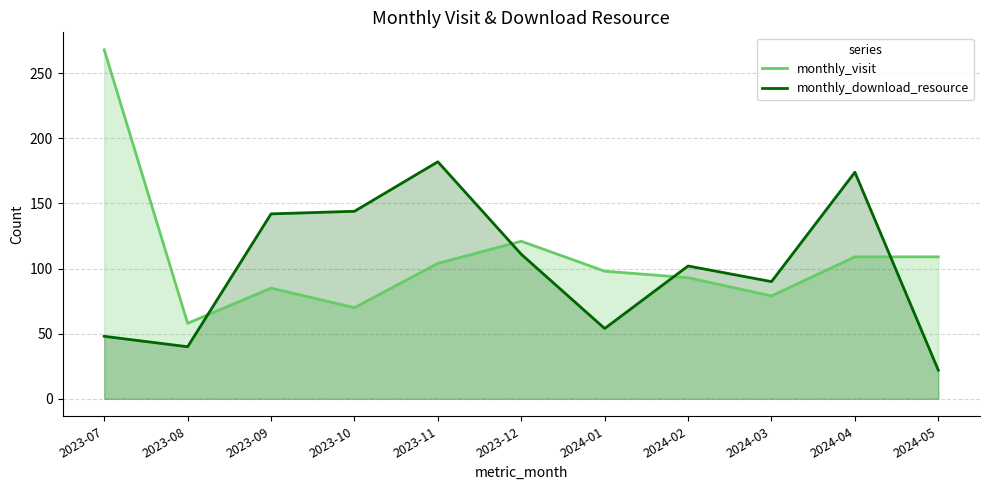

Which category has the lowest value across all series?

2024-05